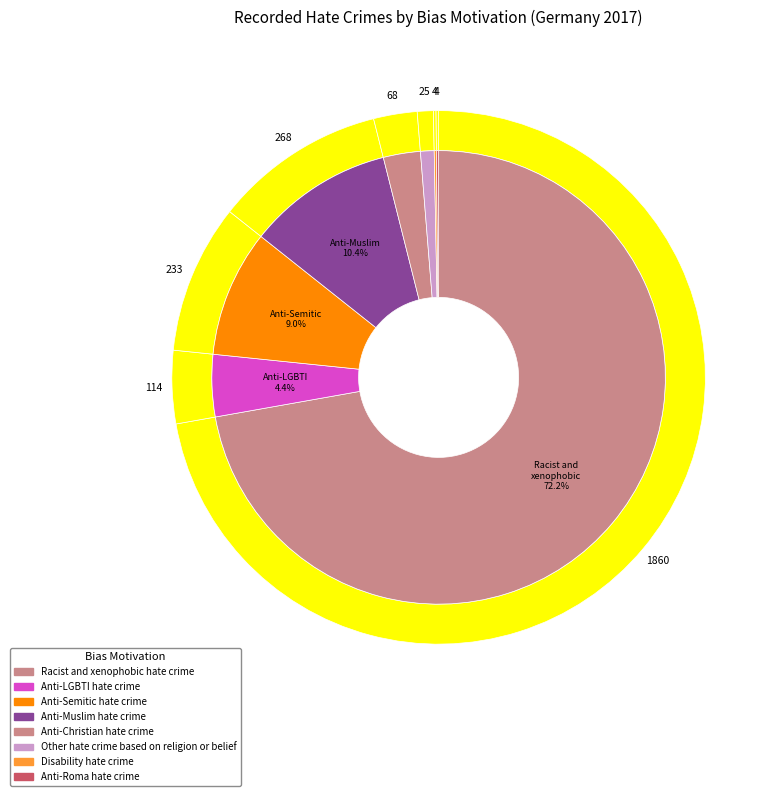

Is there a majority slice in this chart?

Yes